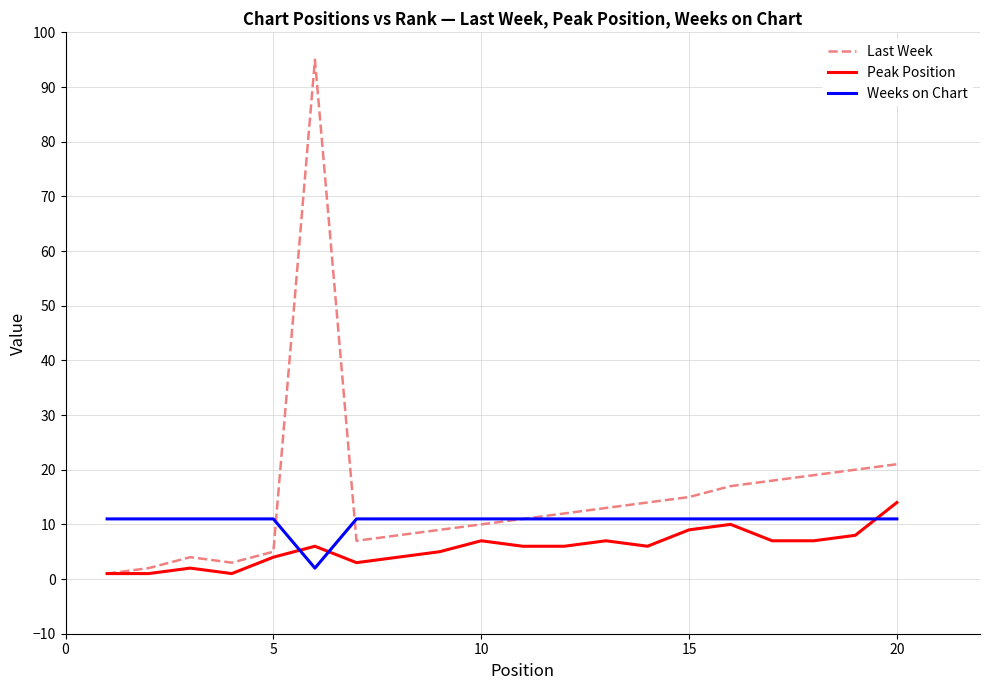

Which series has the largest range (max minus min)?

Last Week